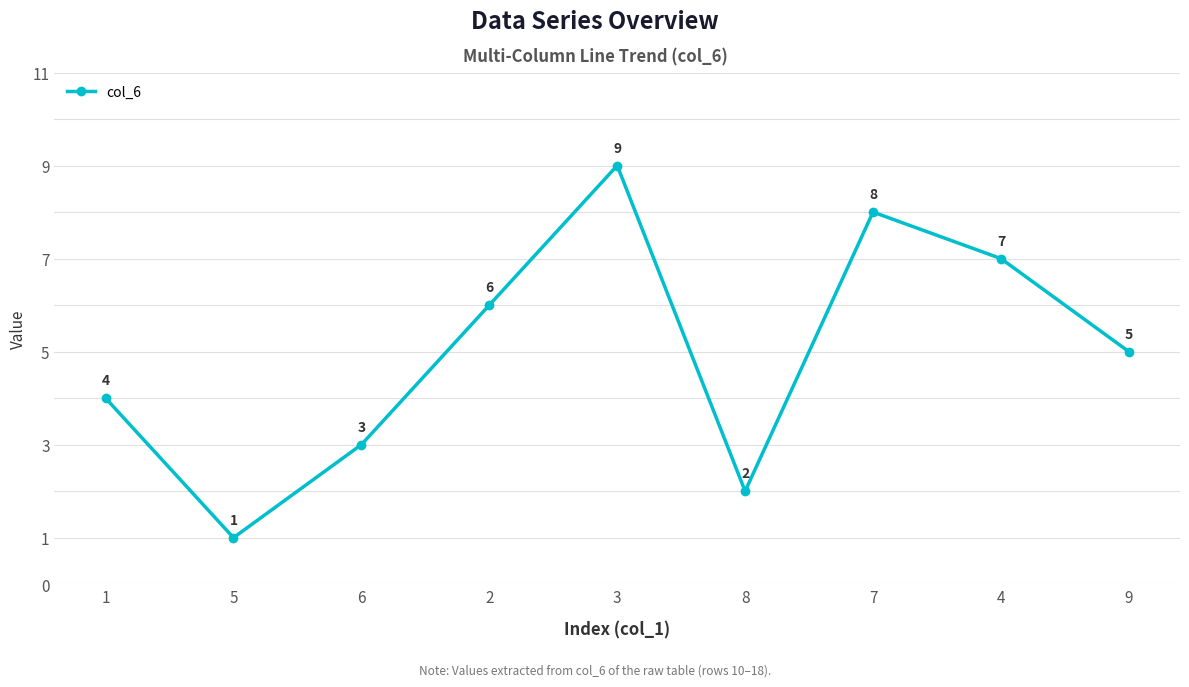

How many data points are less than 5?

4